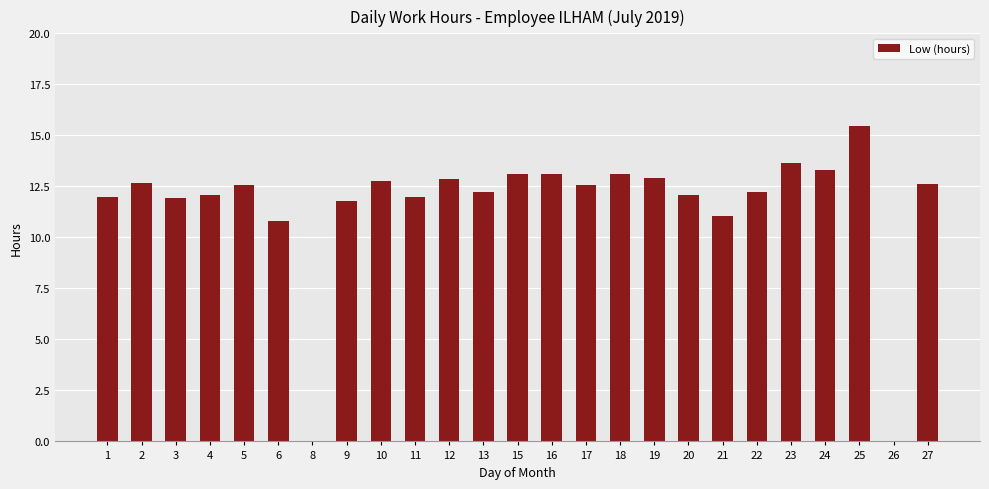

Which category has the highest value across all series?

25